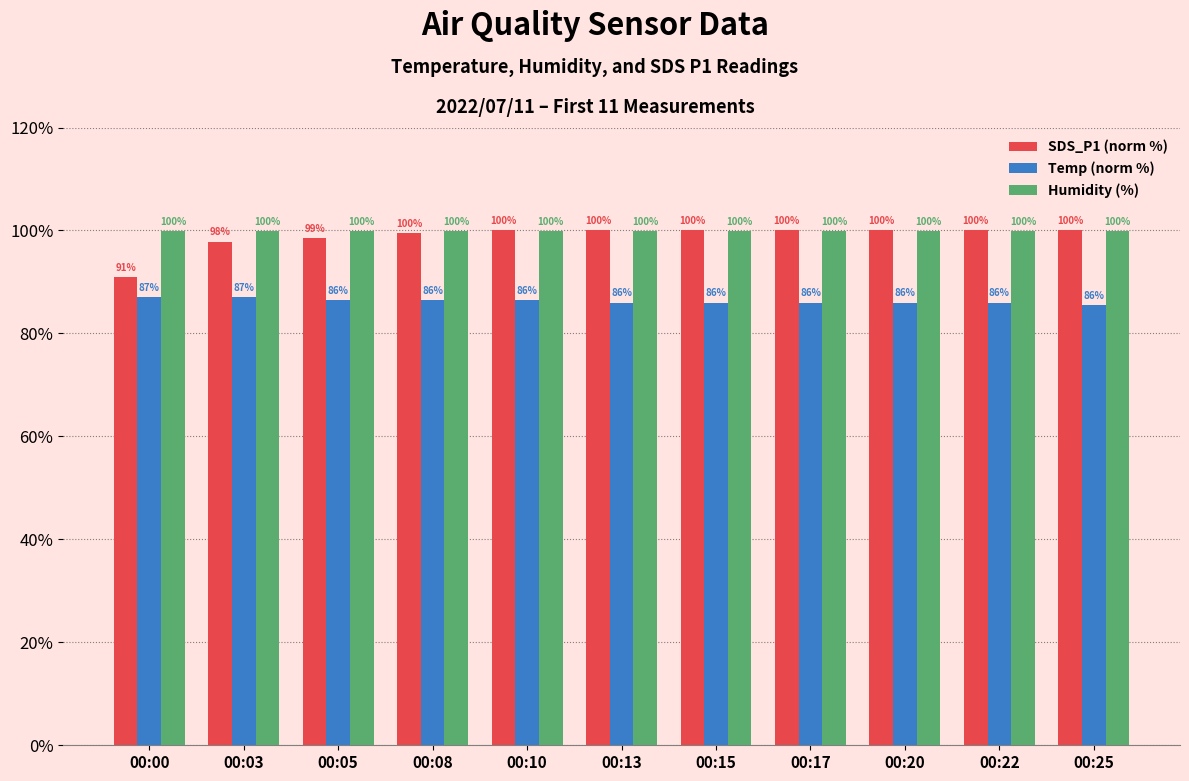

What is the approximate value of SDS_P1 (norm %) at 00:10?

100.0